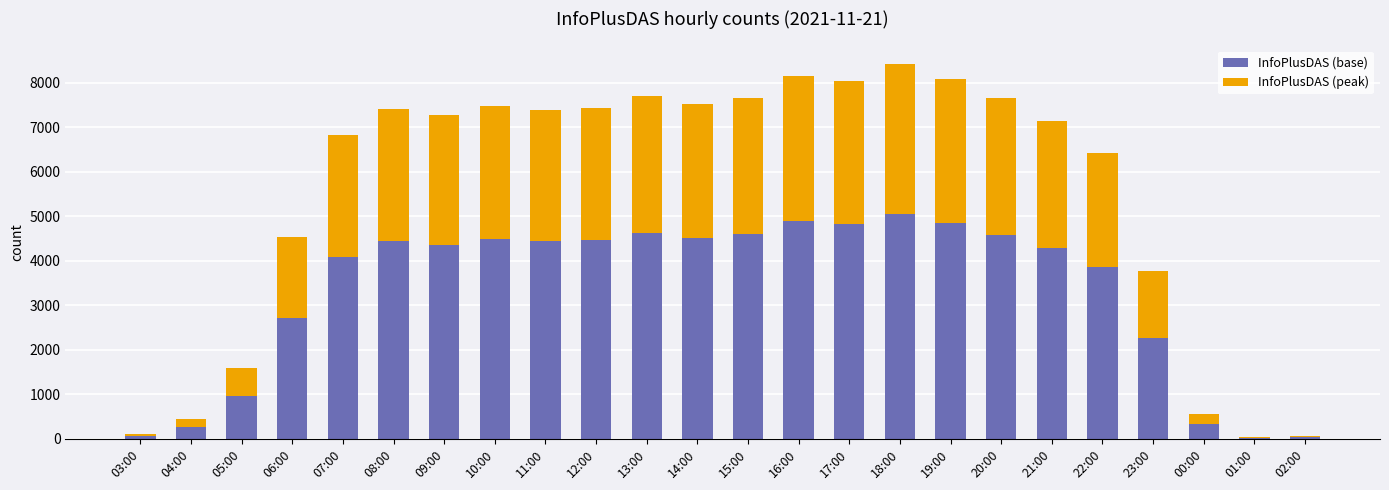

Count the number of data series in this chart.

2